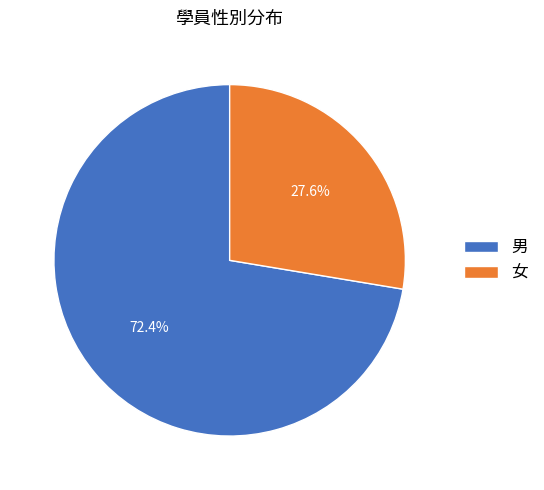

To the nearest percent, what is the difference between the largest and smallest slice percentages?

45%